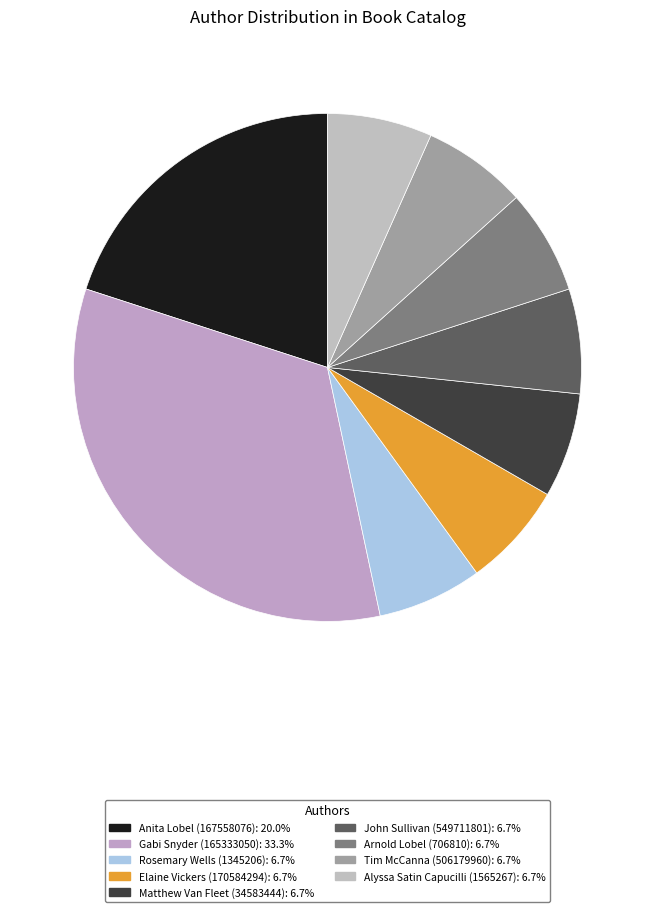

To the nearest percent, what percentage of the pie is Elaine Vickers (170584294)?

7%